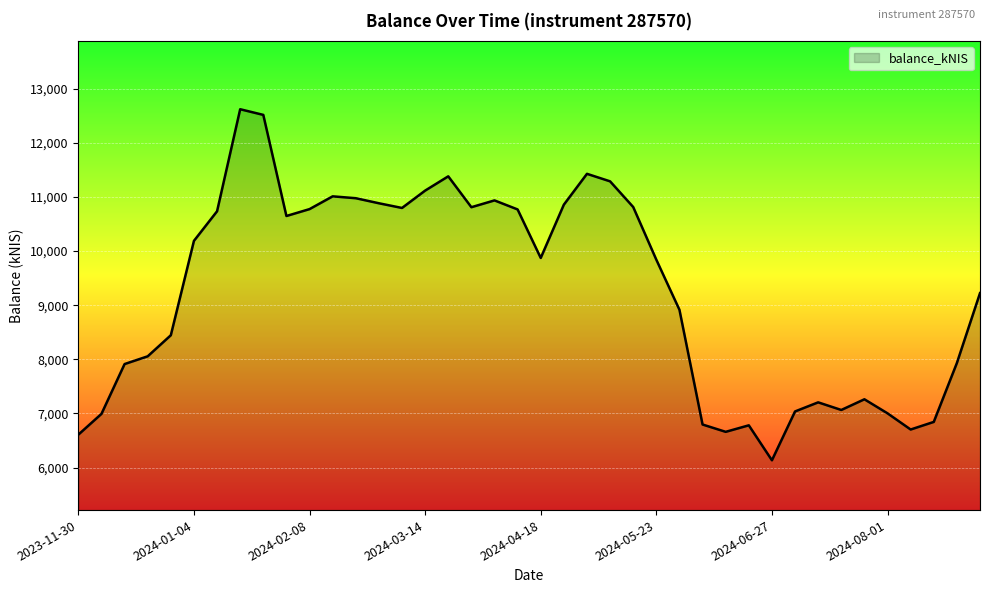

What is the maximum value shown in the chart?

12619.6